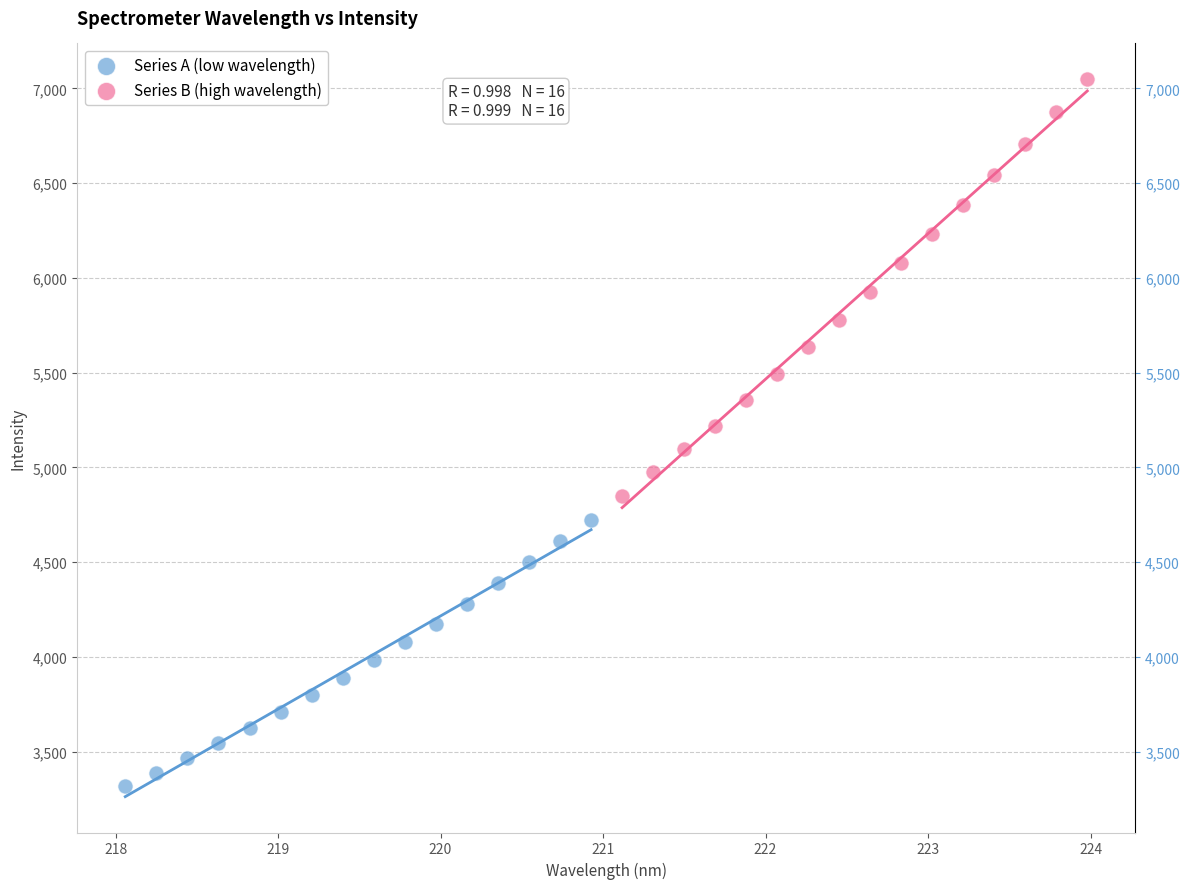

Which series contains the highest Y value?

Series B (high wavelength)